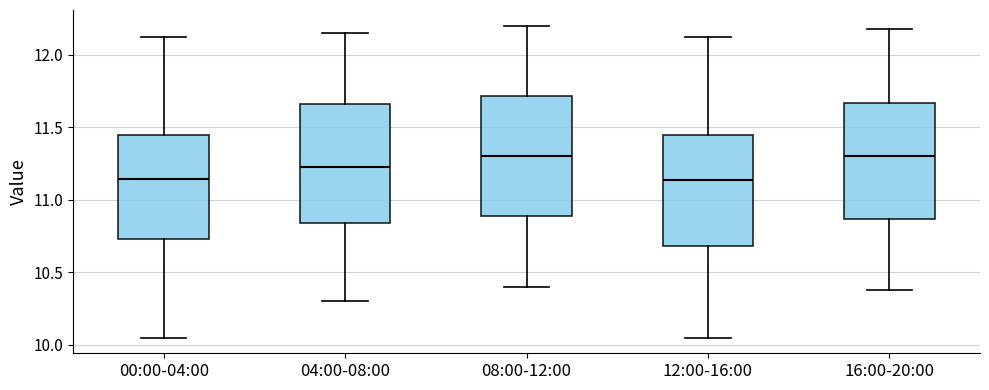

Reading left to right, transcribe this box plot: for each box, give where its median line is, the range the box spans, and where its two whiskers end, as read against the y-axis. The values are not printed on the chart, so give them approximately, as read against the axis.

00:00-04:00: median 11.15, box 10.75 to 11.45, whiskers 10.05 to 12.10
04:00-08:00: median 11.25, box 10.85 to 11.65, whiskers 10.30 to 12.15
08:00-12:00: median 11.30, box 10.90 to 11.70, whiskers 10.40 to 12.20
12:00-16:00: median 11.15, box 10.70 to 11.45, whiskers 10.05 to 12.10
16:00-20:00: median 11.30, box 10.85 to 11.65, whiskers 10.40 to 12.20